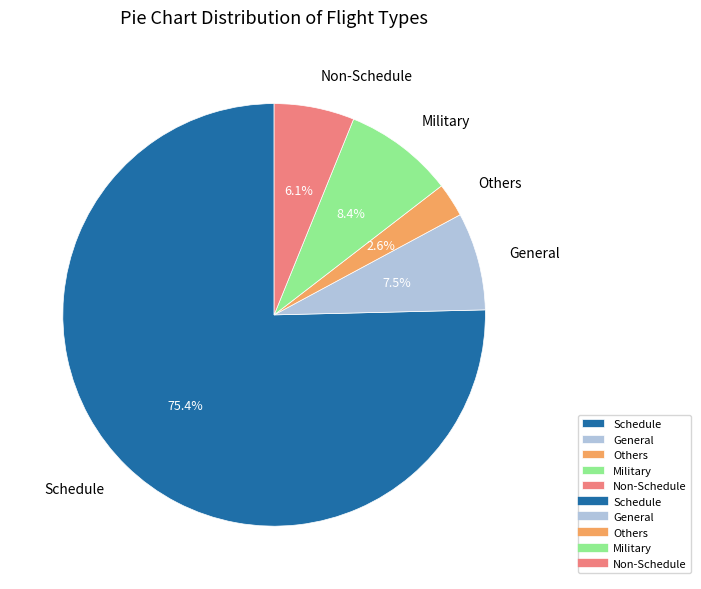

To the nearest percent, what is the average slice percentage?

20%